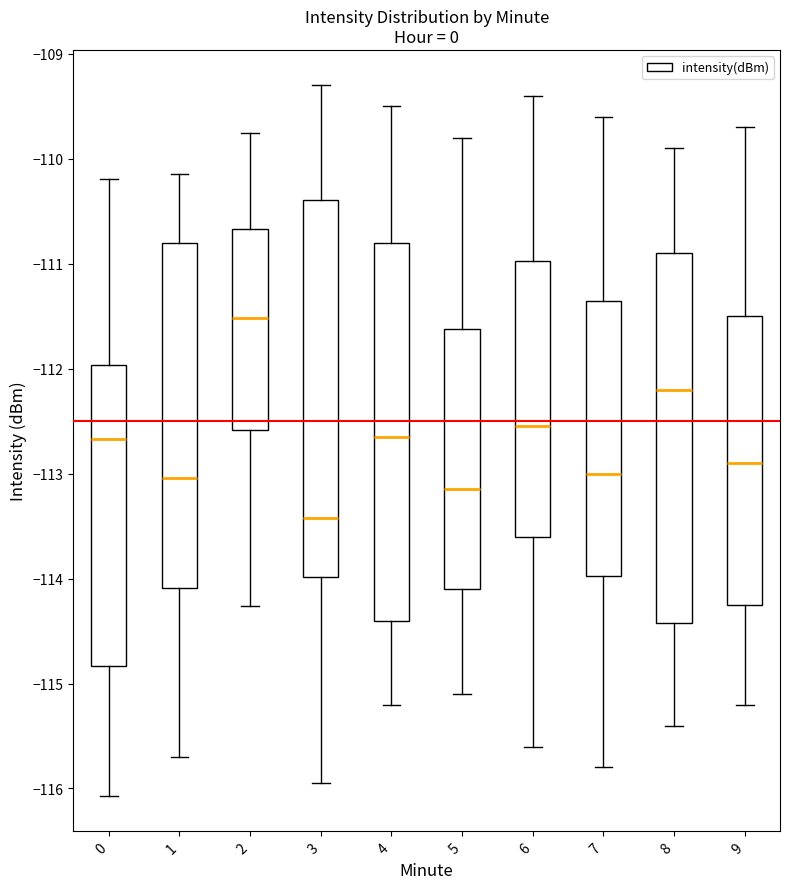

Reading left to right, read every box against the y-axis: the position of its median line, the range the box covers, and the ends of its whiskers. The values are not printed on the chart, so give them approximately, as read against the axis.

0: median -112.7, box -114.8 to -112.0, whiskers -116.1 to -110.2
1: median -113.0, box -114.1 to -110.8, whiskers -115.7 to -110.1
2: median -111.5, box -112.6 to -110.7, whiskers -114.3 to -109.7
3: median -113.4, box -114.0 to -110.4, whiskers -115.9 to -109.3
4: median -112.6, box -114.4 to -110.8, whiskers -115.2 to -109.5
5: median -113.1, box -114.1 to -111.6, whiskers -115.1 to -109.8
6: median -112.5, box -113.6 to -111.0, whiskers -115.6 to -109.4
7: median -113.0, box -114.0 to -111.3, whiskers -115.8 to -109.6
8: median -112.2, box -114.4 to -110.9, whiskers -115.4 to -109.9
9: median -112.9, box -114.2 to -111.5, whiskers -115.2 to -109.7